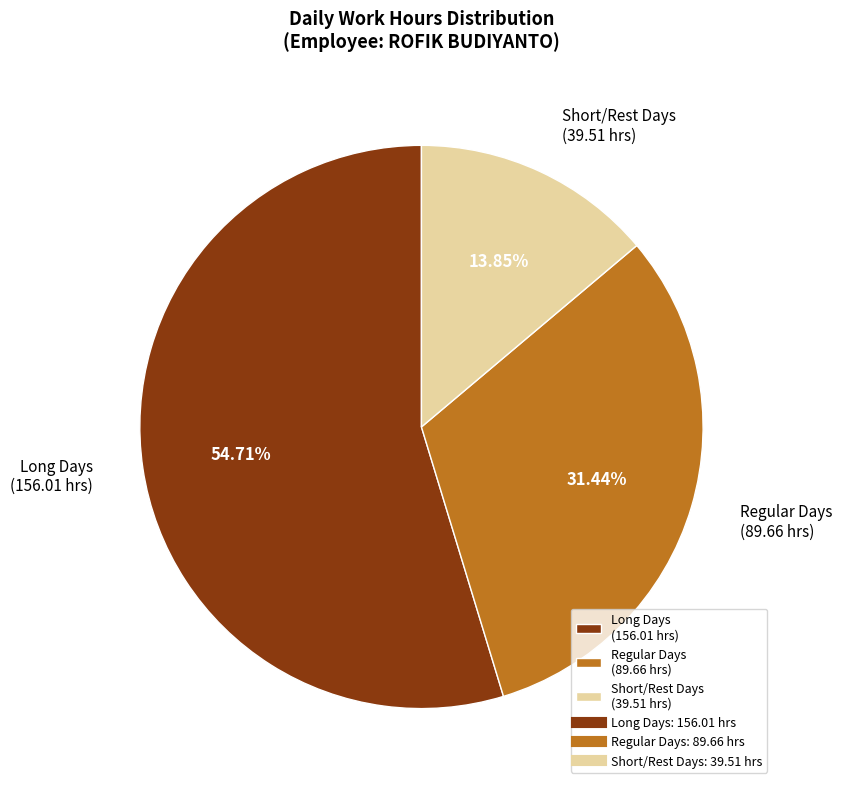

Approximately how many times larger is the value at Regular Days (89.66 hrs) compared to Short/Rest Days (39.51 hrs)?

2.3